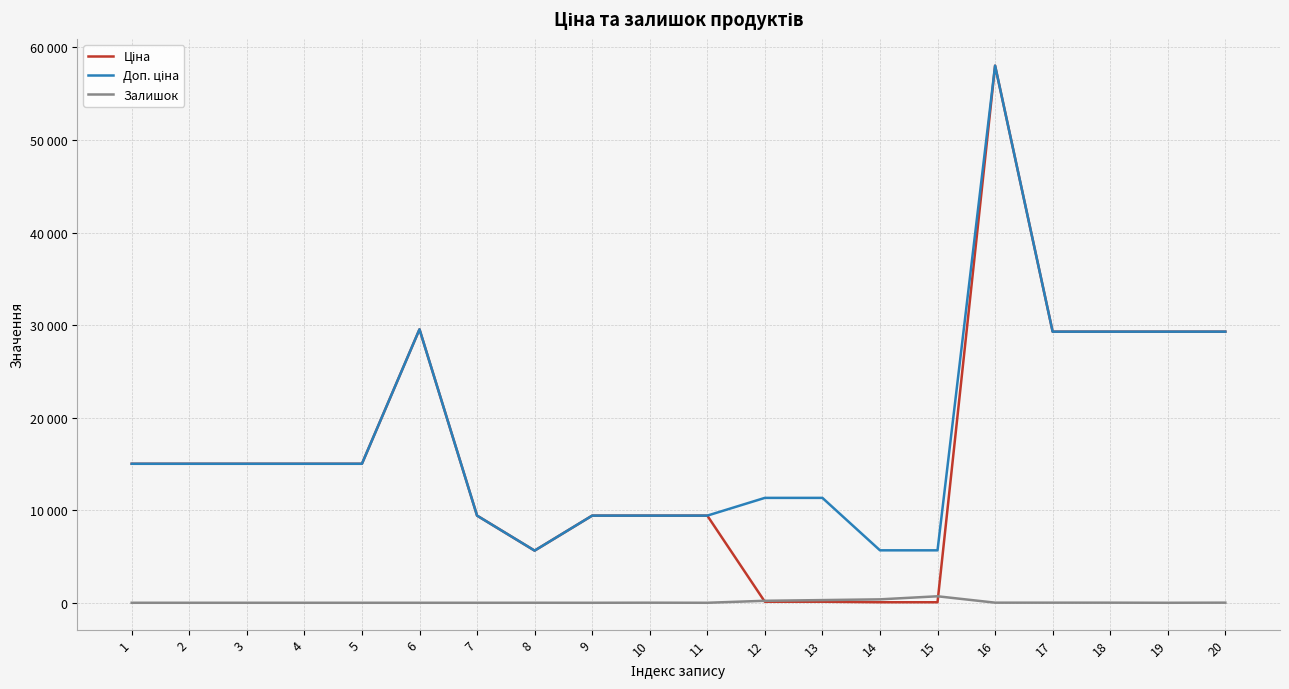

True or false: Доп. ціна and Ціна intersect in this chart.

False